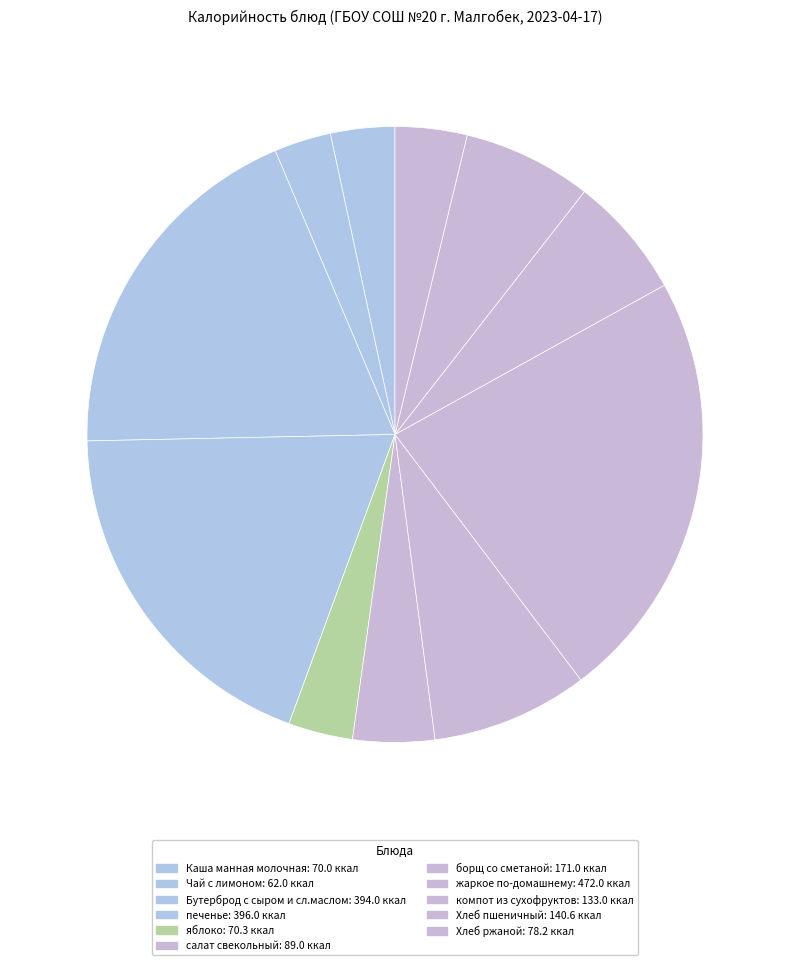

Which slice is the smallest?

Чай с лимоном